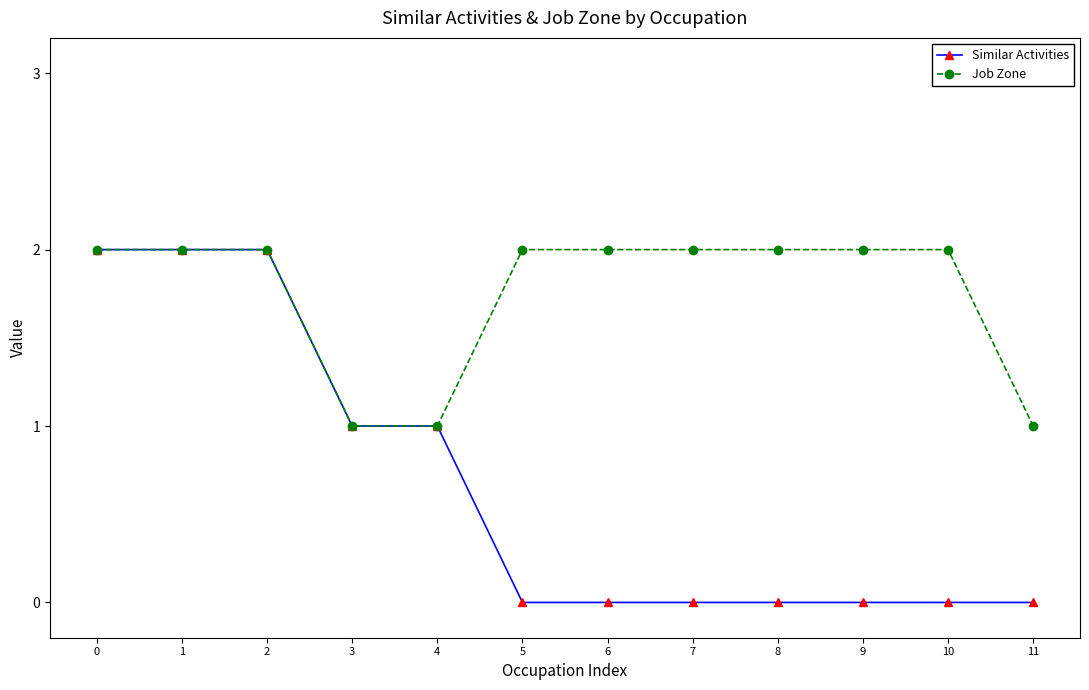

Rank the series by their average value, from lowest to highest.

Similar Activities, Job Zone